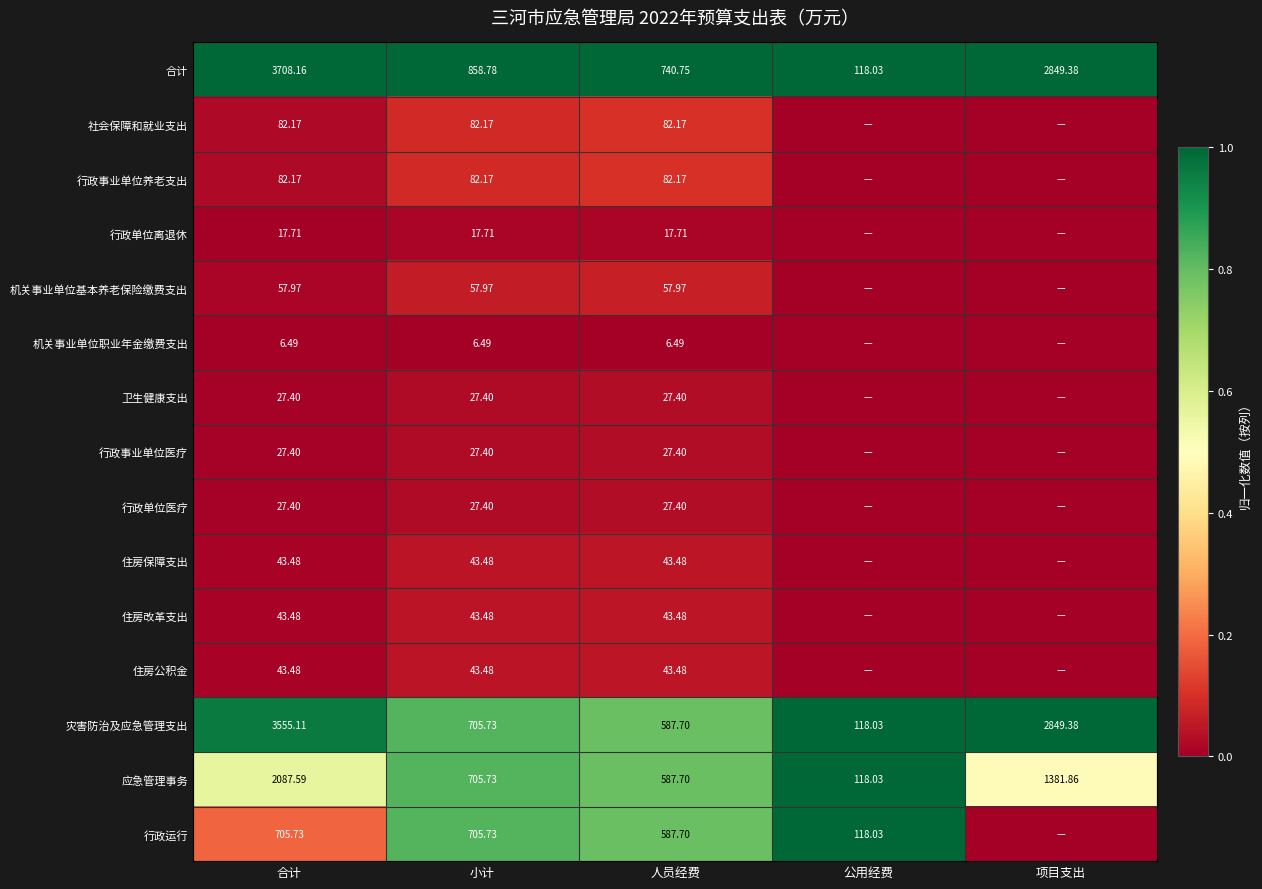

How many values in 行政事业单位养老支出 are above zero?

3